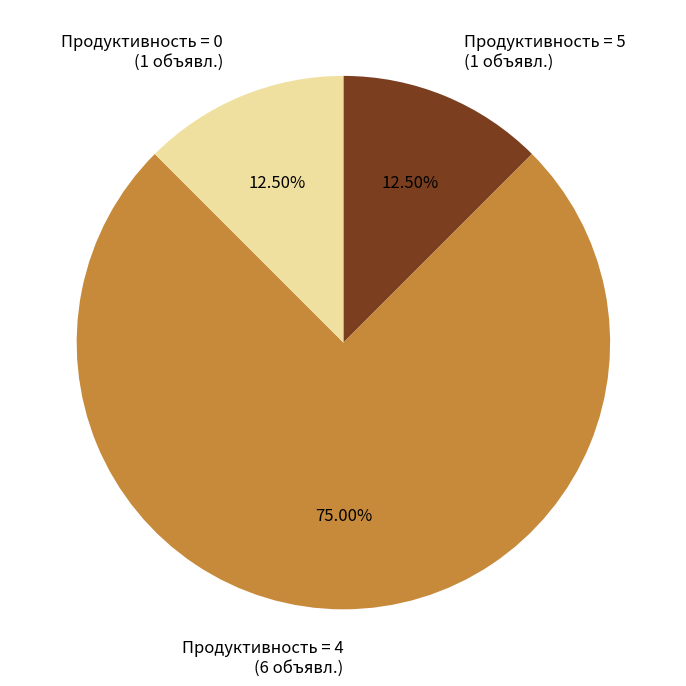

Between Продуктивность = 0 (1 объявл.) and Продуктивность = 4 (6 объявл.), which is larger?

Продуктивность = 4 (6 объявл.)